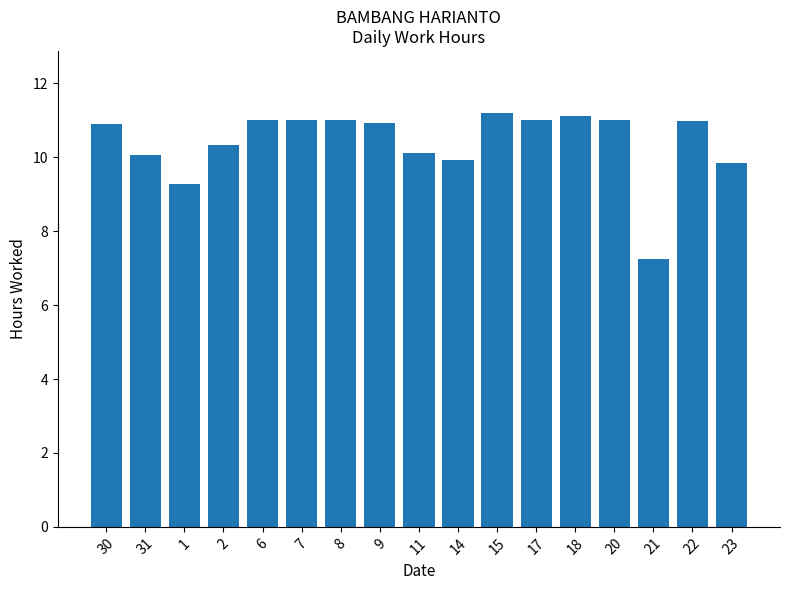

How many data points are above 10?

13